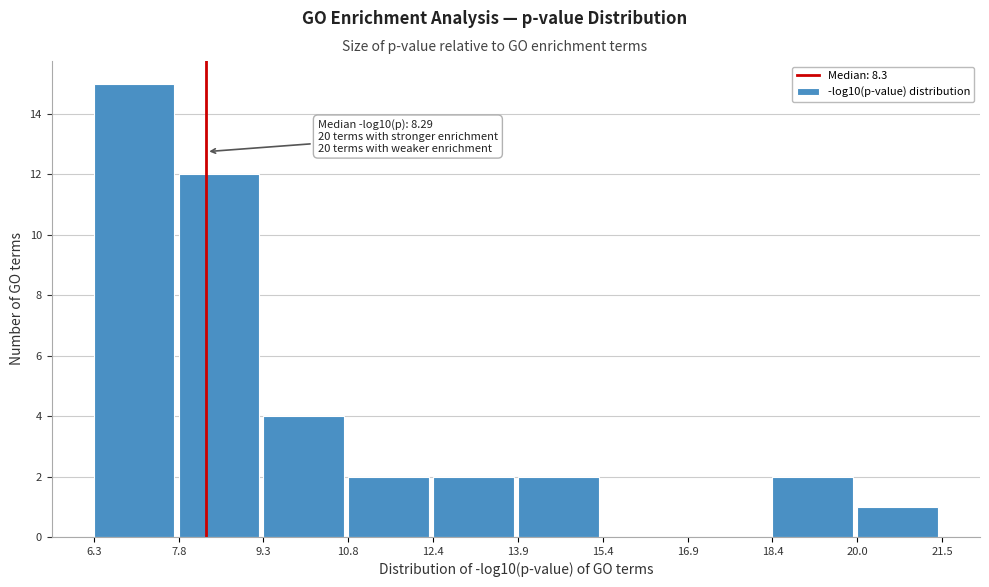

Over which range of the x-axis is the bar tallest?

6.3 to 7.8